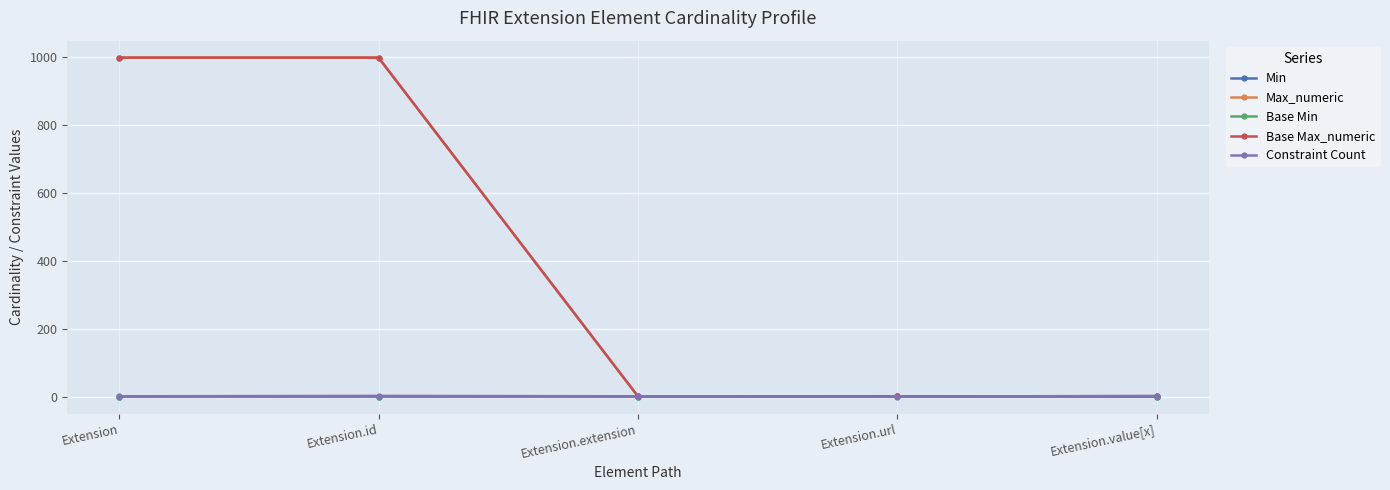

Does the chart have visible grid lines?

Yes